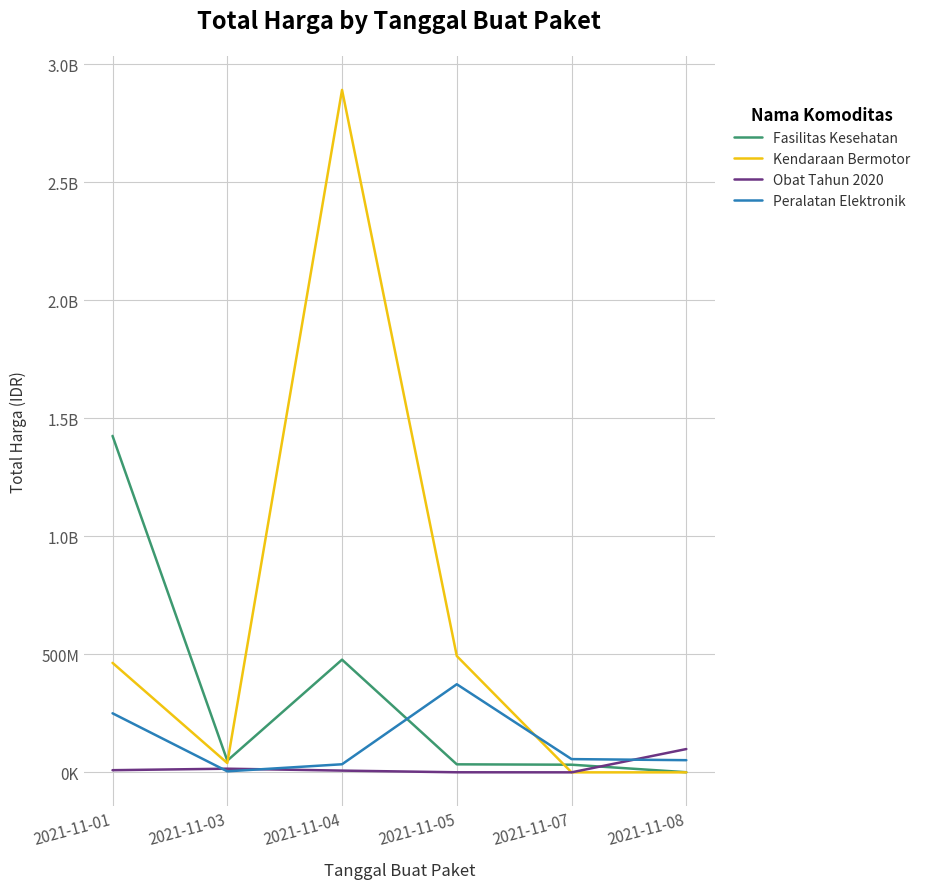

Does the chart have visible grid lines?

Yes